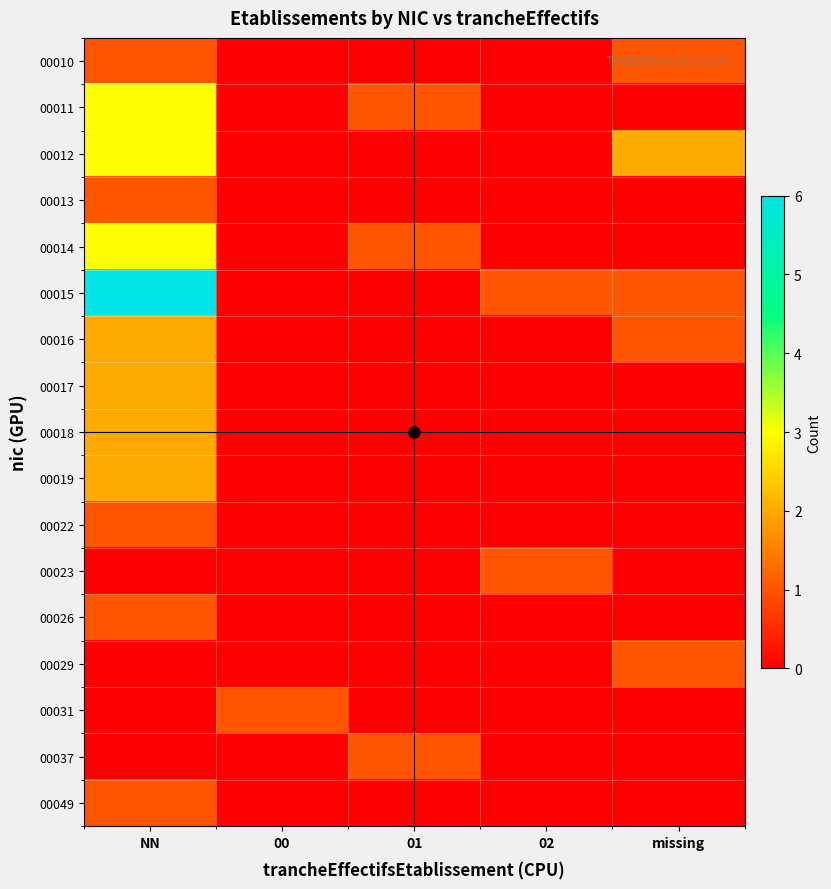

Between missing and 02, which is larger?

missing